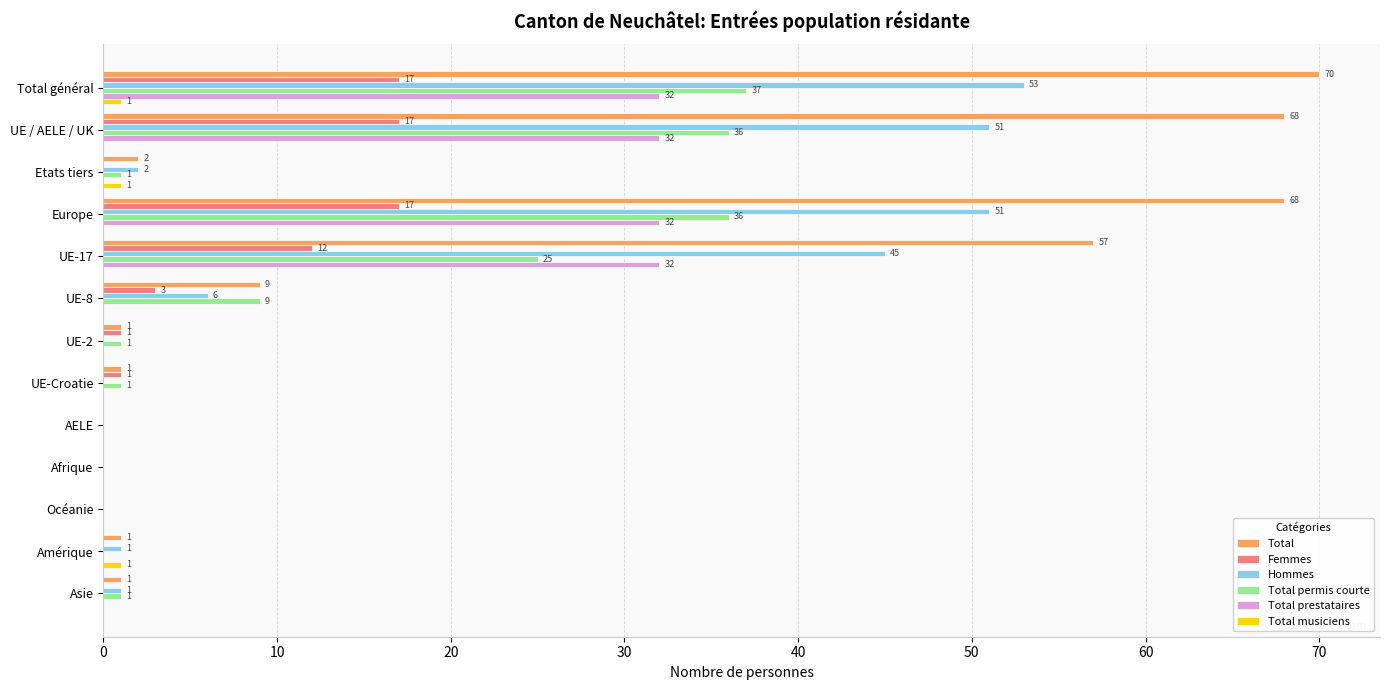

The Hommes series shows 88 at UE / AELE / UK. True or false?

False